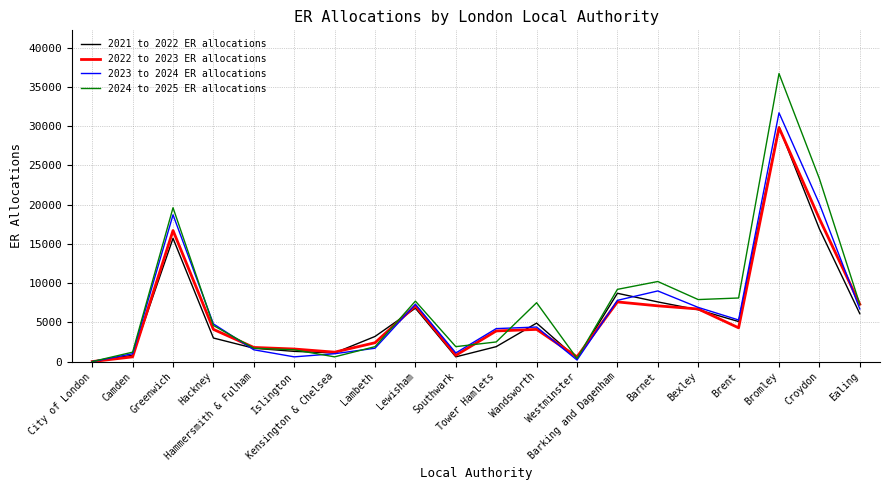

What is the difference between the maximum and minimum values in the 2022 to 2023 ER allocations series?

29800